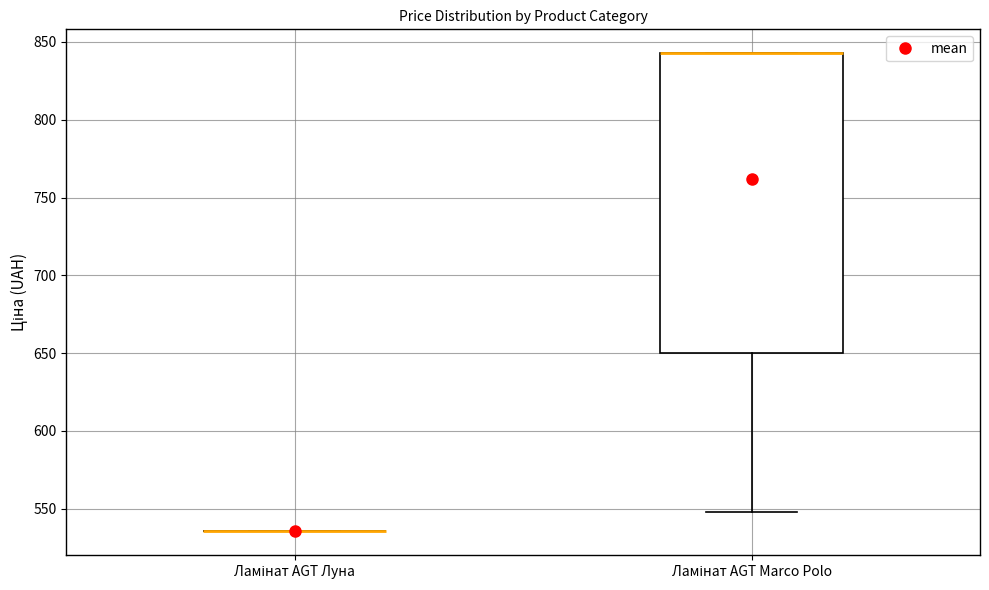

Reading left to right, transcribe this box plot: for each box, give where its median line is, the range the box spans, and where its two whiskers end, as read against the y-axis. The values are not printed on the chart, so give them approximately, as read against the axis.

Ламінат AGT Луна: box collapsed to a line at 535, whiskers 535 to 535
Ламінат AGT Marco Polo: median 845 (drawn on the box's upper edge), box 650 to 845, whiskers 550 to 845